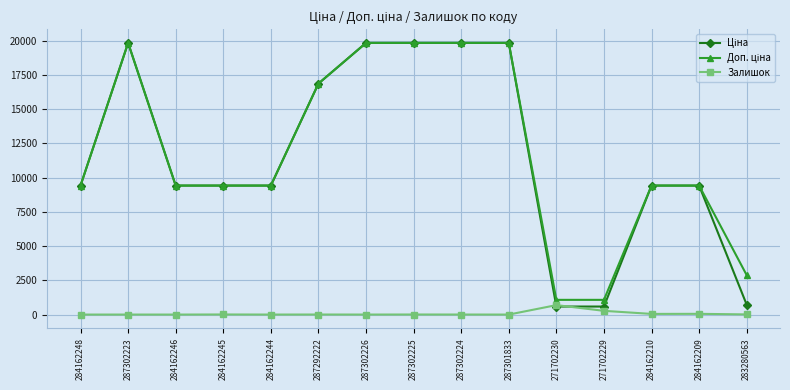

What position from the right is 287302223?

14